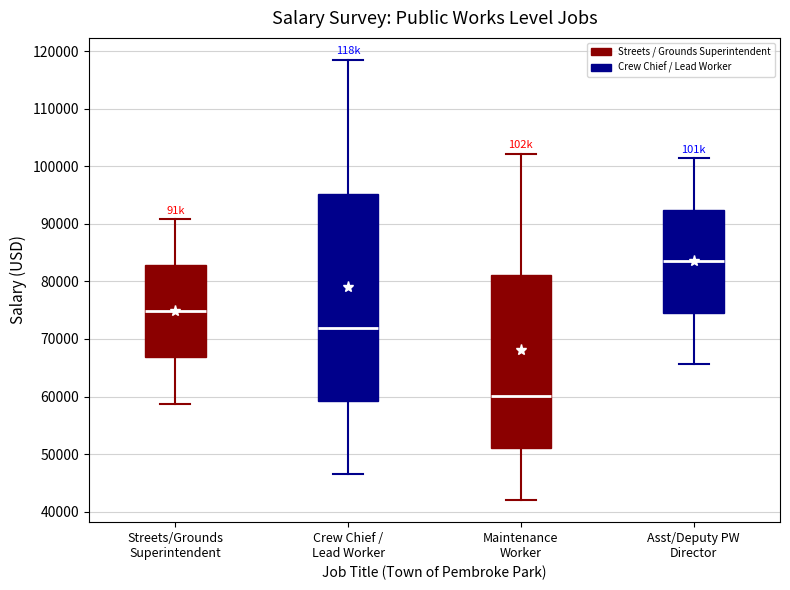

Reading left to right, read every box against the y-axis: the position of its median line, the range the box covers, and the ends of its whiskers. The values are not printed on the chart, so give them approximately, as read against the axis.

Streets/Grounds Superintendent: median 75000, box 67000 to 83000, whiskers 59000 to 91000
Crew Chief / Lead Worker: median 72000, box 59000 to 95000, whiskers 47000 to 118000
Maintenance Worker: median 60000, box 51000 to 81000, whiskers 42000 to 102000
Asst/Deputy PW Director: median 83000, box 75000 to 92000, whiskers 66000 to 101000